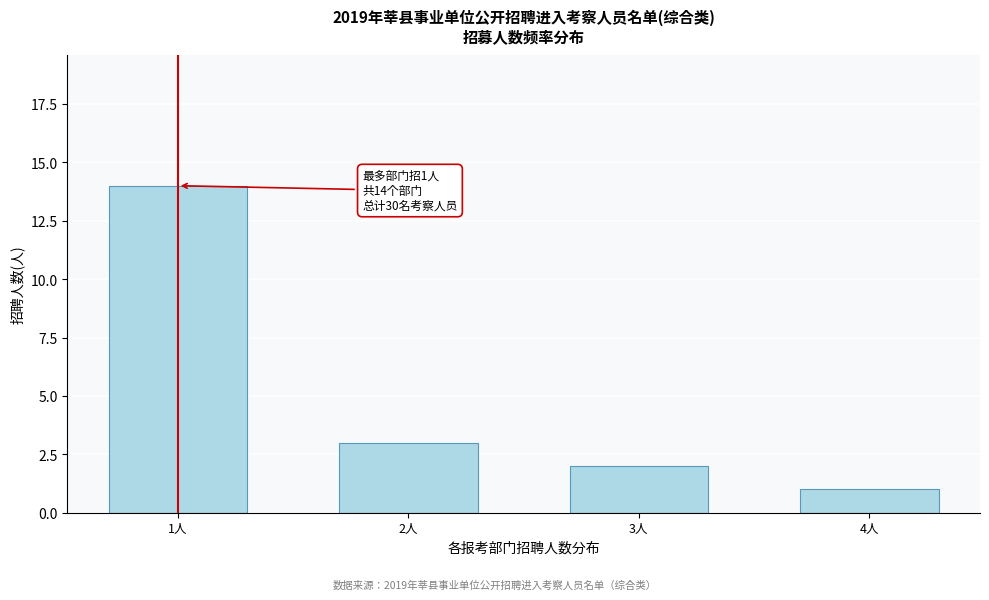

Reading right to left, what are all the values shown in this chart?

4人=1	3人=2	2人=3	1人=14